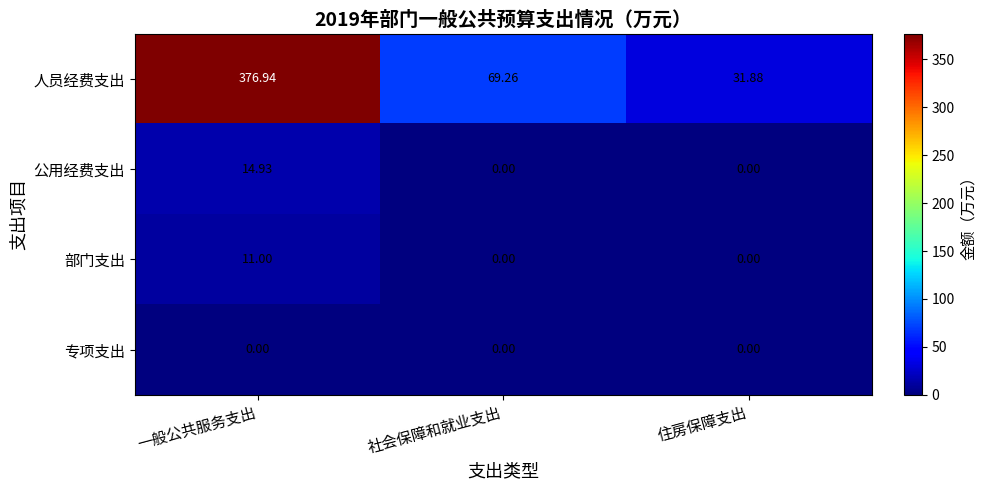

How many categories are shown in the chart?

3